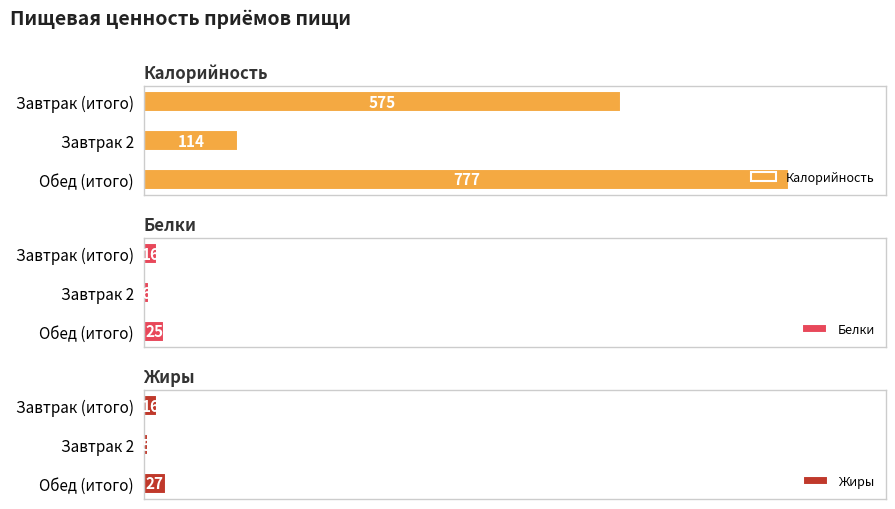

Reading right to left, list all the values displayed in this chart.

Калорийность: 777	114	575
Белки: 25	6	16
Жиры: 27	5	16